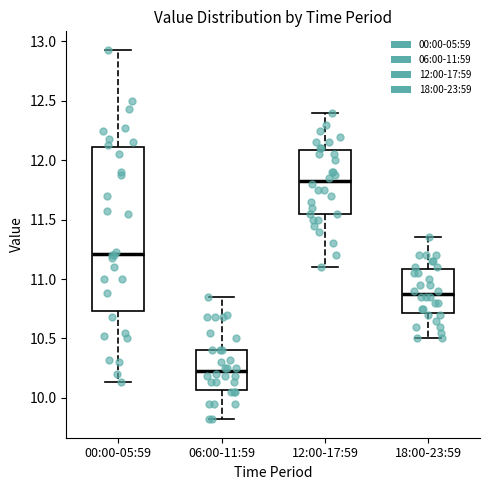

Reading left to right, read every box against the y-axis: the position of its median line, the range the box covers, and the ends of its whiskers. The values are not printed on the chart, so give them approximately, as read against the axis.

00:00-05:59: median 11.20, box 10.75 to 12.10, whiskers 10.15 to 12.95
06:00-11:59: median 10.25, box 10.05 to 10.40, whiskers 9.80 to 10.85
12:00-17:59: median 11.85, box 11.55 to 12.10, whiskers 11.10 to 12.40
18:00-23:59: median 10.90, box 10.70 to 11.10, whiskers 10.50 to 11.35